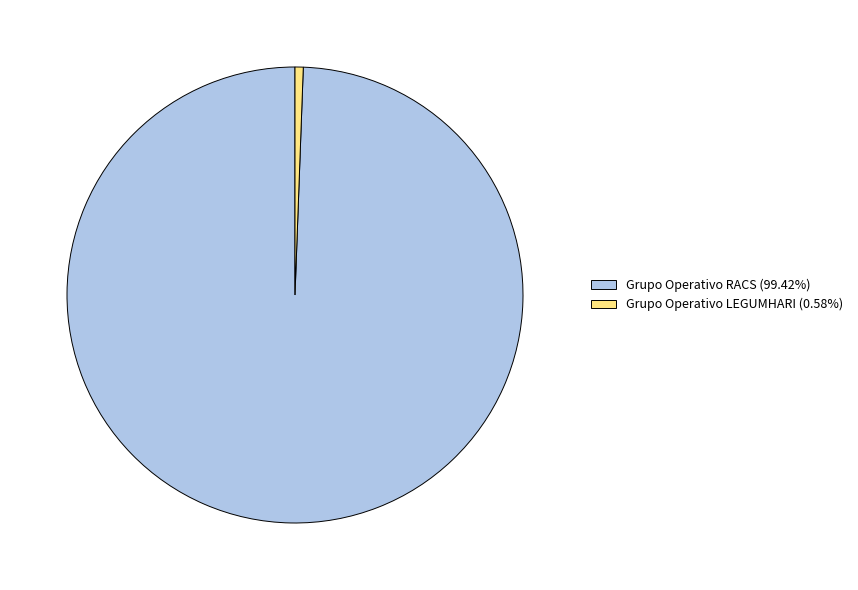

What is the largest slice in the pie chart?

Grupo Operativo RACS